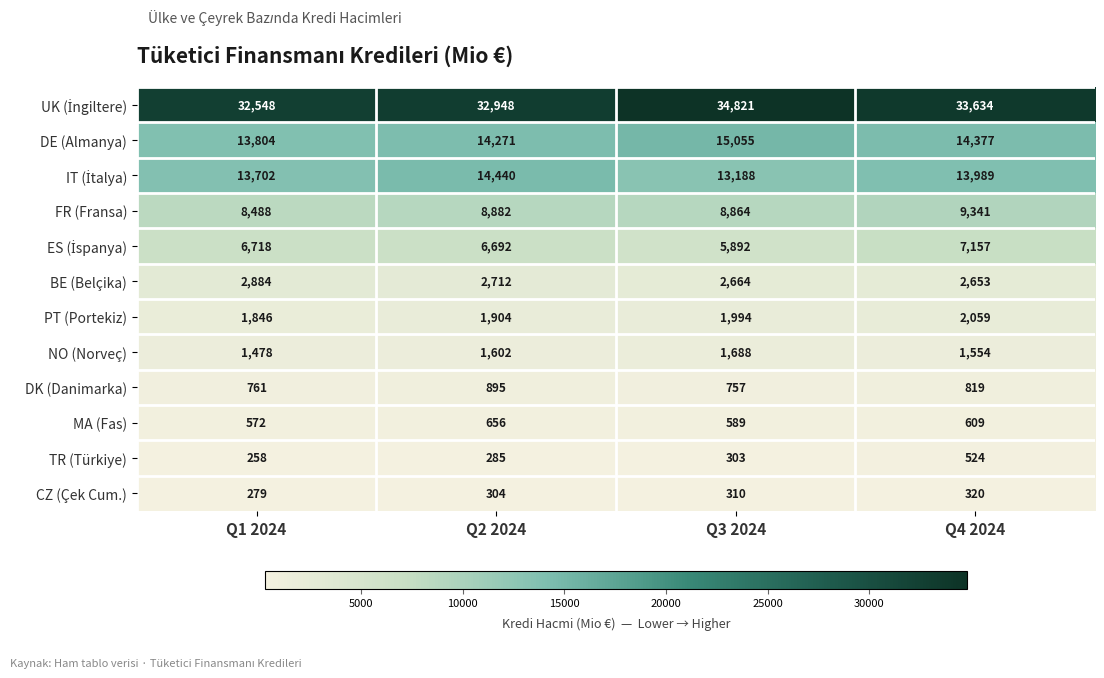

List the labels in order of TR (Türkiye) value, largest first.

Q4 2024, Q3 2024, Q2 2024, Q1 2024